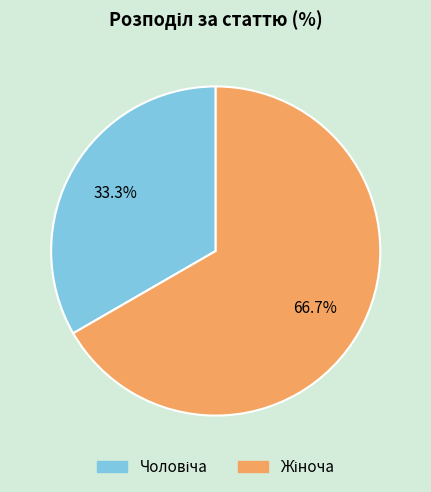

Does any single category account for the majority?

Yes